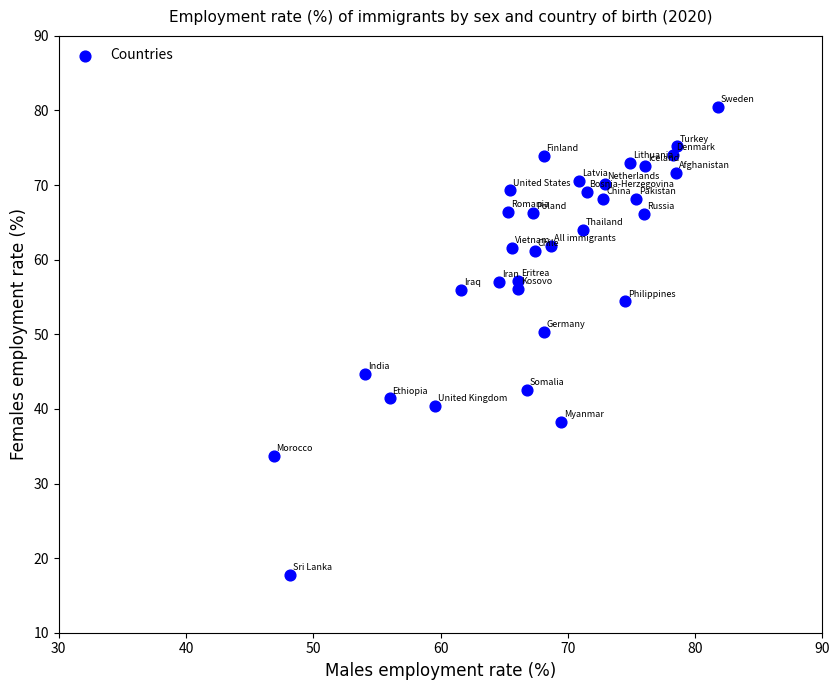

What is the range of Y values (max minus min)?

62.7